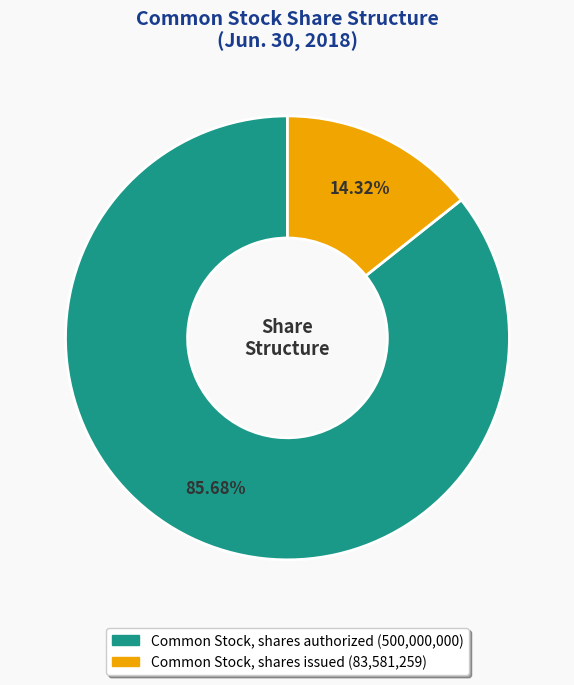

To the nearest percent, what portion does Common Stock, shares authorized represent?

86%